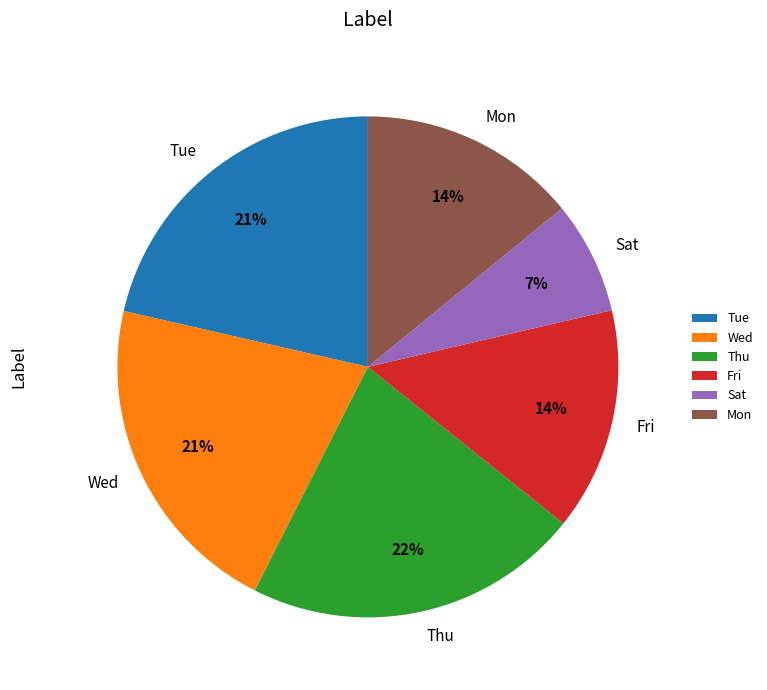

Is there any slice that represents more than half of the pie?

No